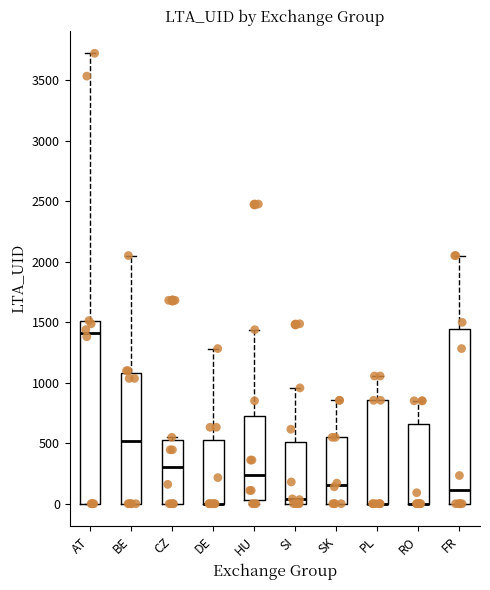

Where does the upper whisker of the box for RO end on the y-axis? The values are not printed on the chart, so give them approximately, as read against the axis.

850